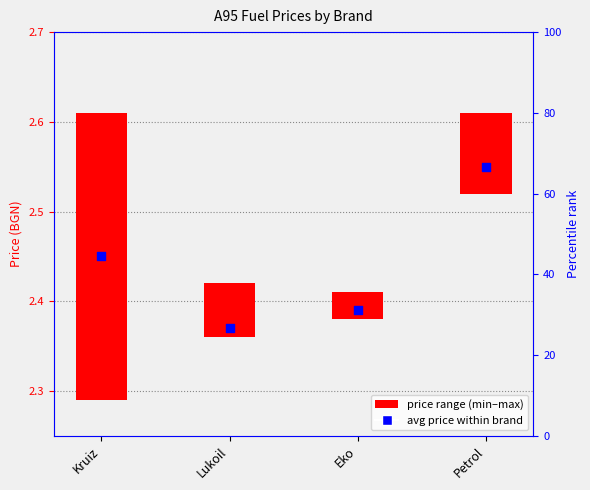

Which has a higher value, Kruiz or Petrol?

Petrol